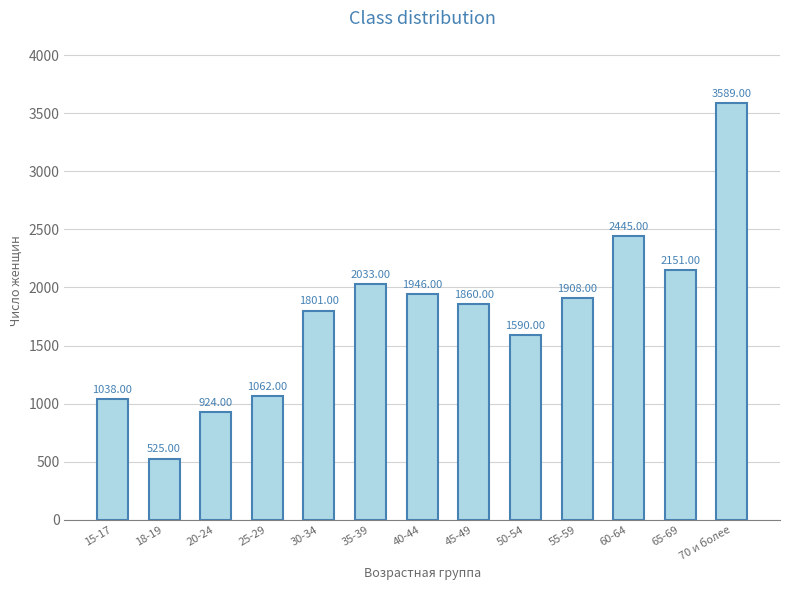

The chart shows a value of 744 at 55-59. True or false?

False